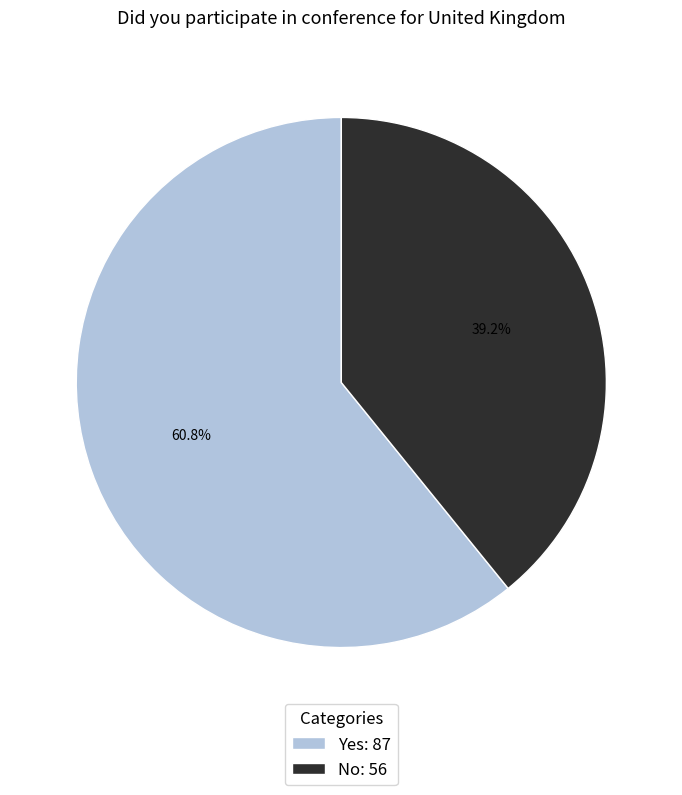

Do Yes and No together represent more than half of the pie?

Yes